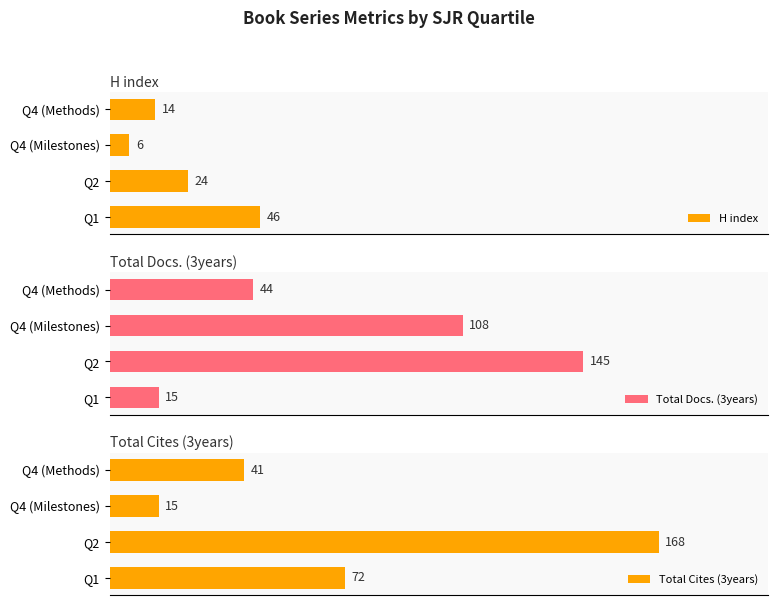

Does the chart contain any negative values?

No